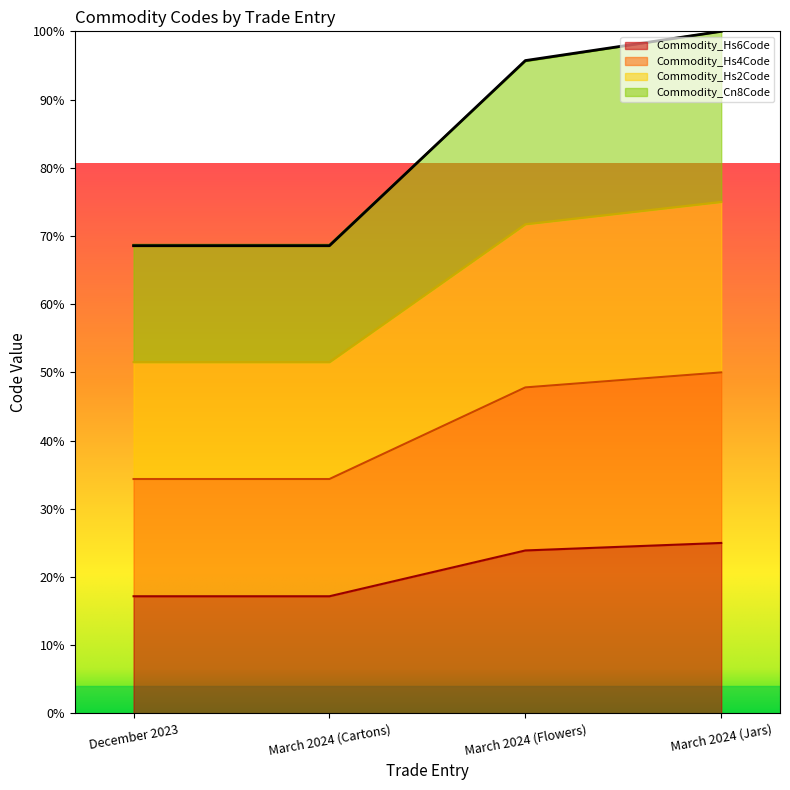

What are all the series names shown in the legend?

Commodity_Hs6Code, Commodity_Hs4Code, Commodity_Hs2Code, Commodity_Cn8Code